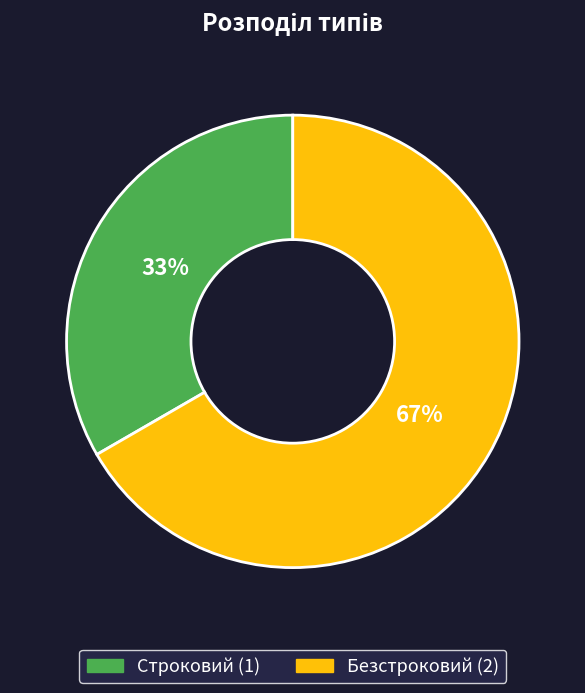

How many segments does this pie chart have?

2